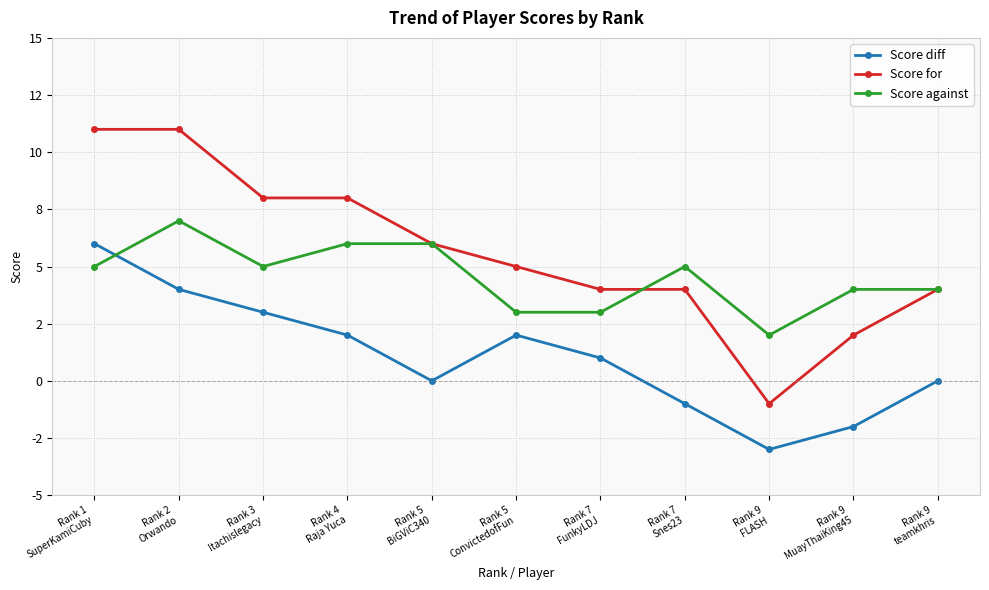

Is this an area chart (filled region under the line)?

No